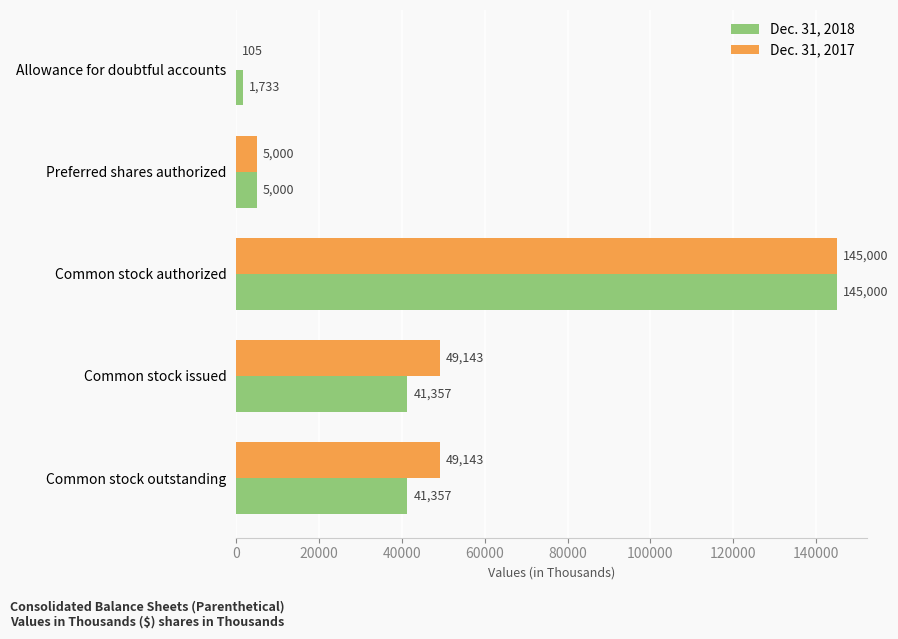

What is the approximate value of Dec. 31, 2017 at Common stock outstanding?

49143